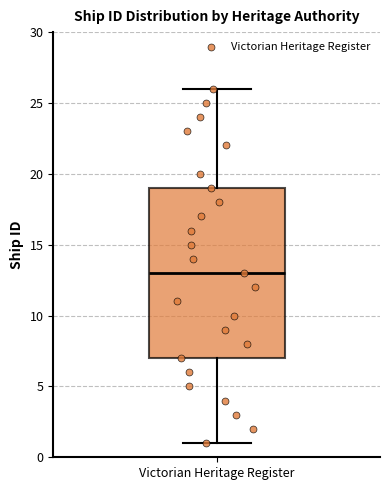

Where does the upper whisker of the box for Victorian Heritage Register end on the y-axis? The values are not printed on the chart, so give them approximately, as read against the axis.

26